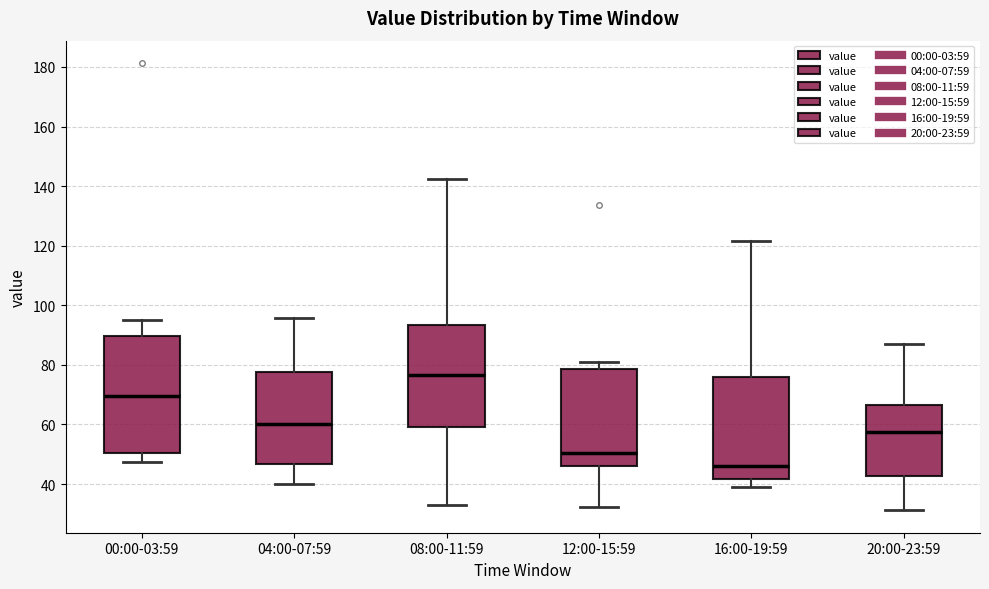

Comparing the boxes themselves (not the whiskers), which one is the tallest?

00:00-03:59